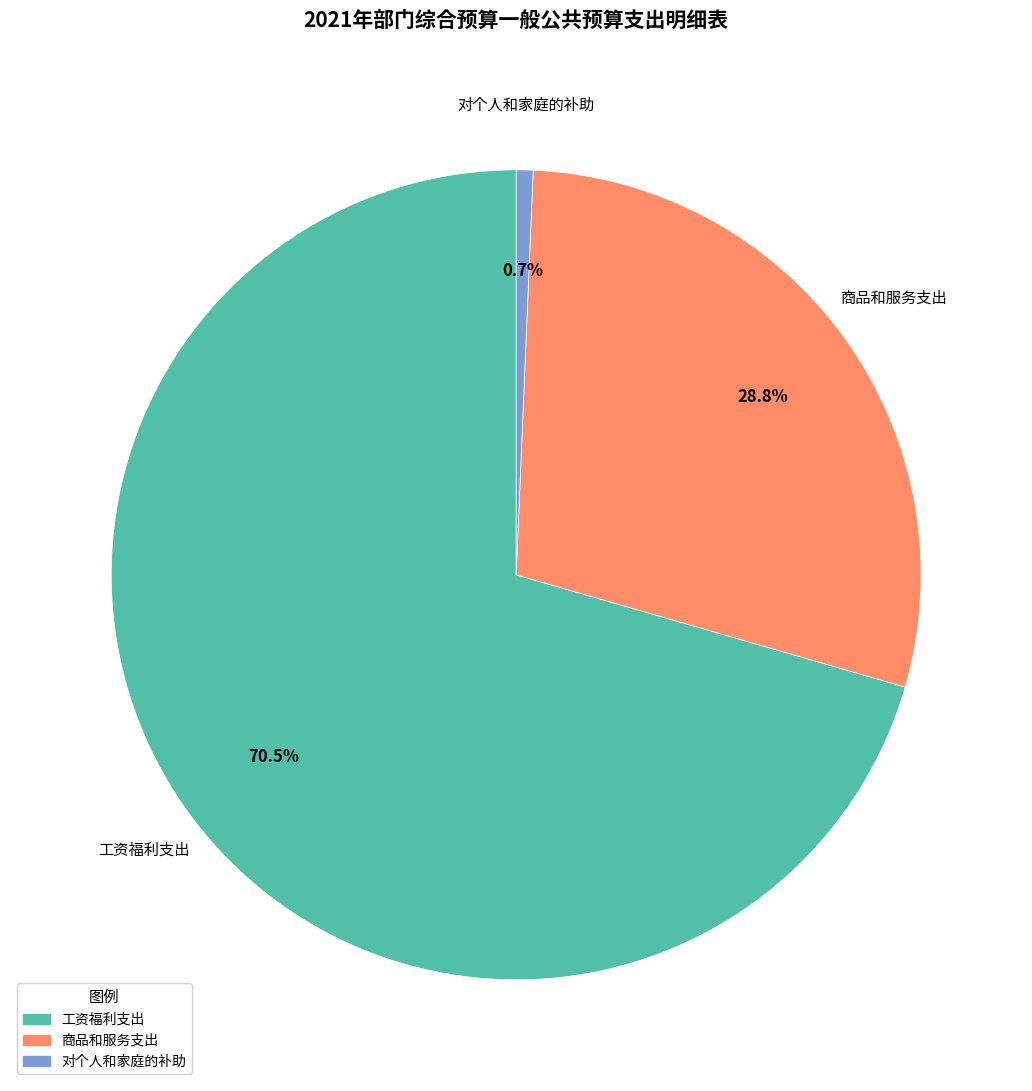

To the nearest percent, what is the difference between the 对个人和家庭的补助 and 商品和服务支出 slice percentages?

28%